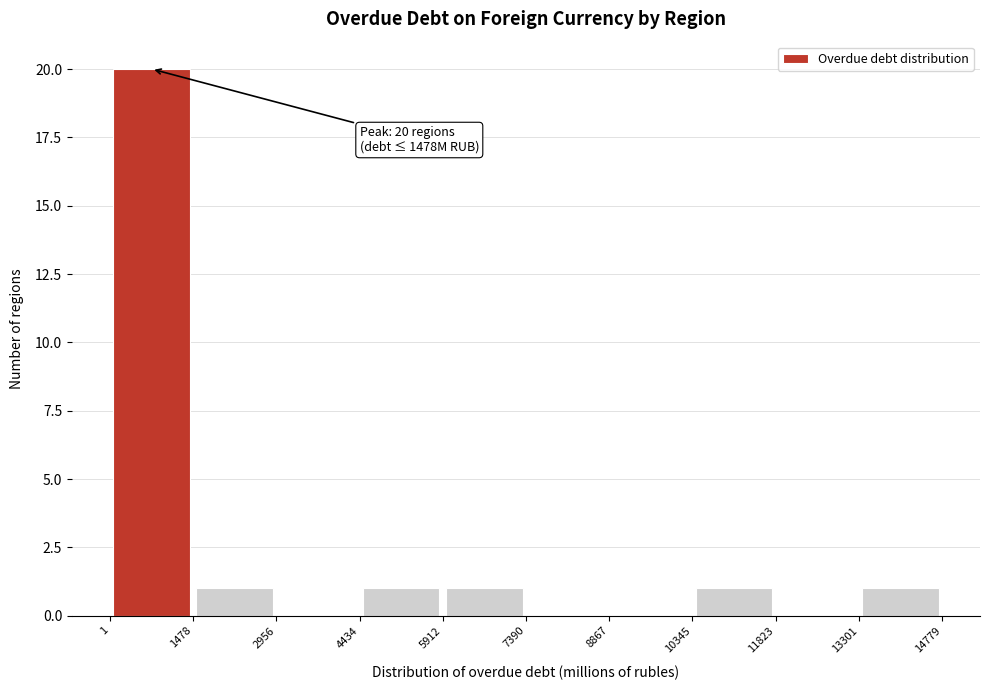

Over which range of the x-axis is the bar tallest?

1 to 1478